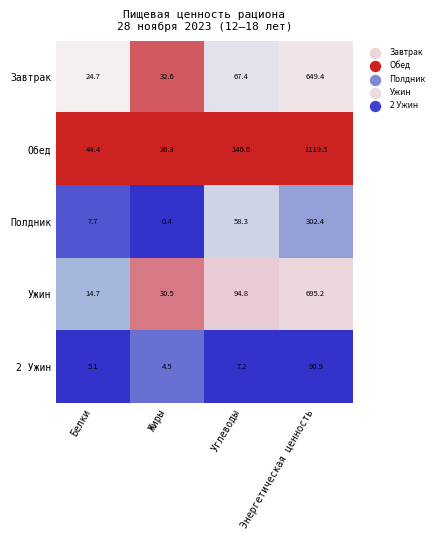

What is the average value of the Ужин series?

208.8